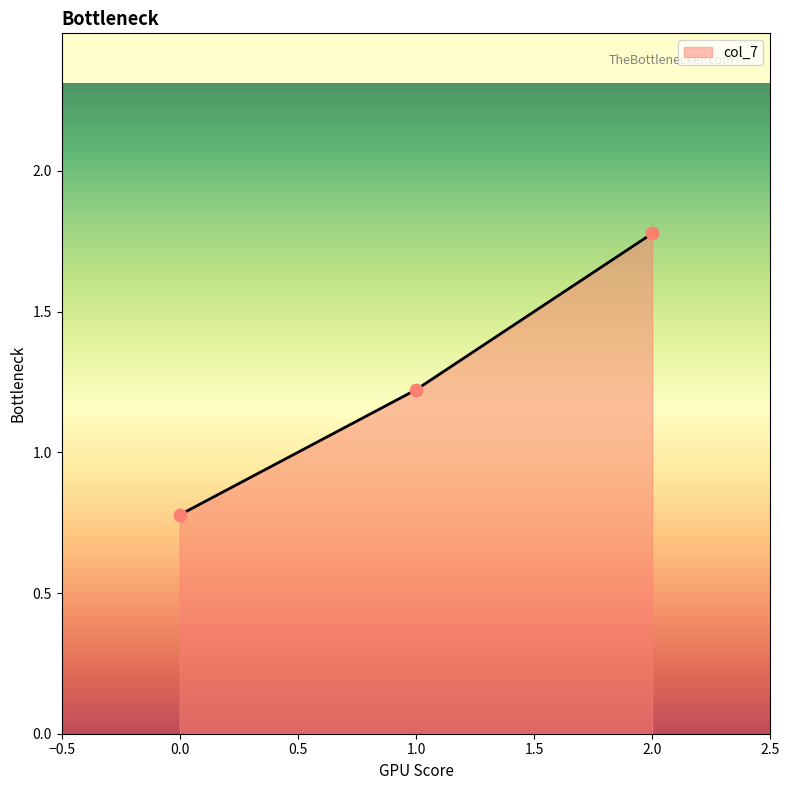

Between 2.0 and 0.0, which is larger?

2.0